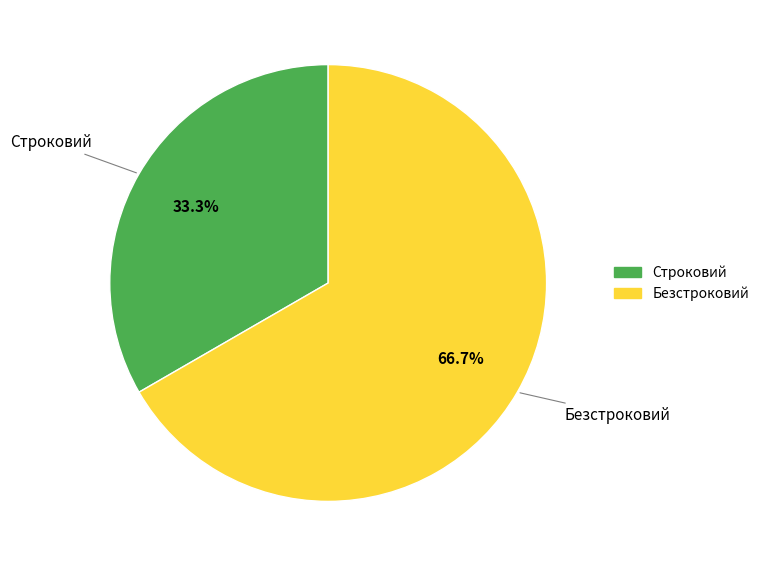

What is the smallest slice in the pie chart?

Строковий